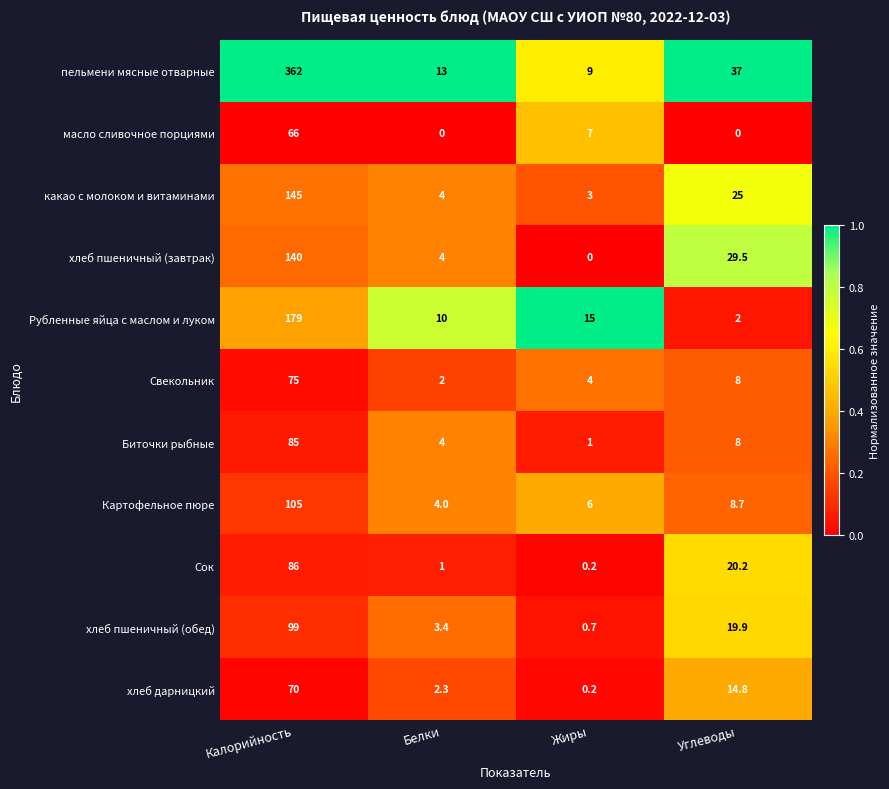

Which series has the largest total across all categories?

пельмени мясные отварные